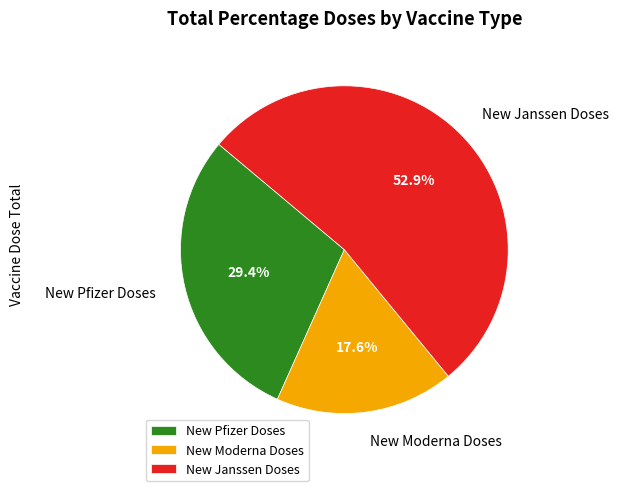

How many segments does this pie chart have?

3